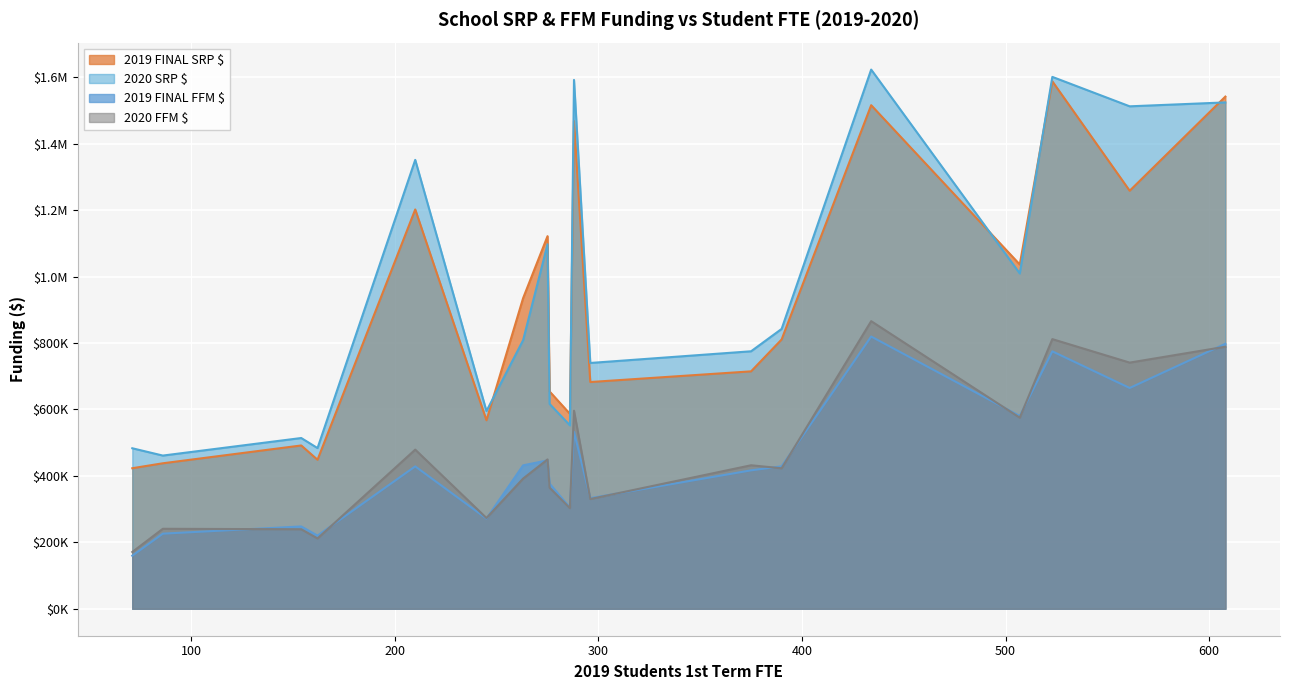

What are all the series names shown in the legend?

2019 FINAL SRP $, 2020 SRP $, 2019 FINAL FFM $, 2020 FFM $